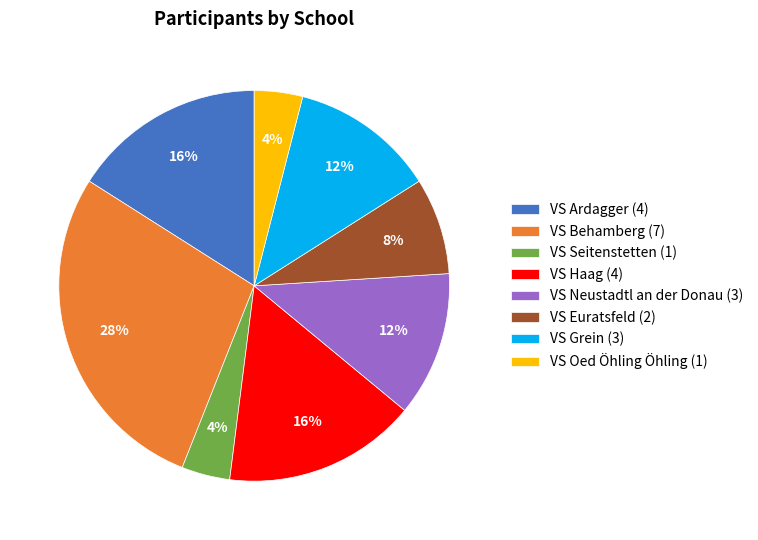

To the nearest percent, what is the difference between the largest and smallest slice percentages?

24%